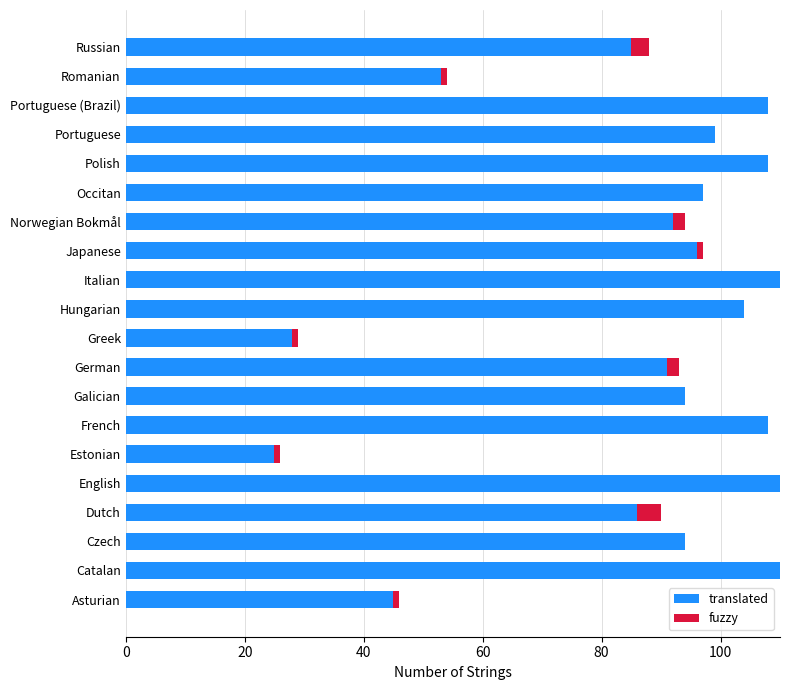

What is the maximum value for translated?

110